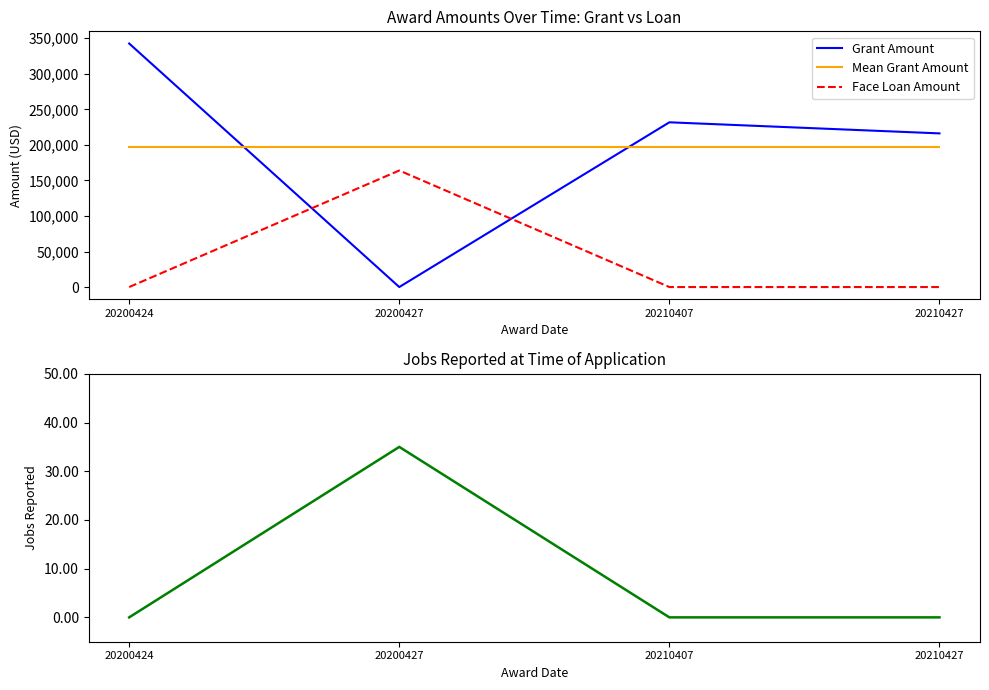

What is the difference between the Grant Amount values at 20200424 and 20210427?

126462.0